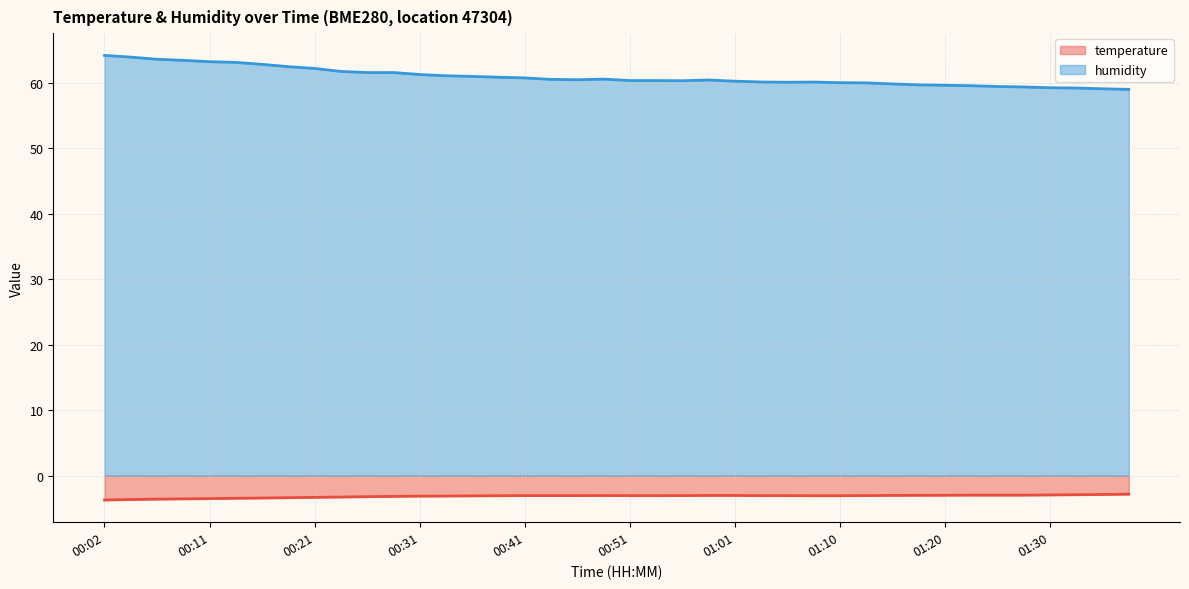

At which label is temperature closest to -3?

01:15